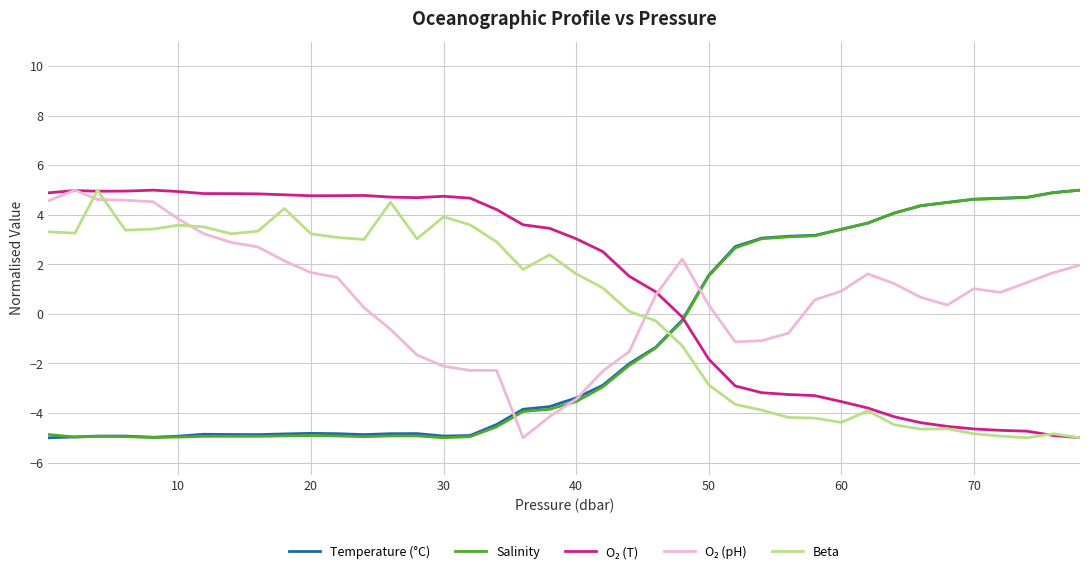

What is the maximum value for Temperature (°C)?

5.0